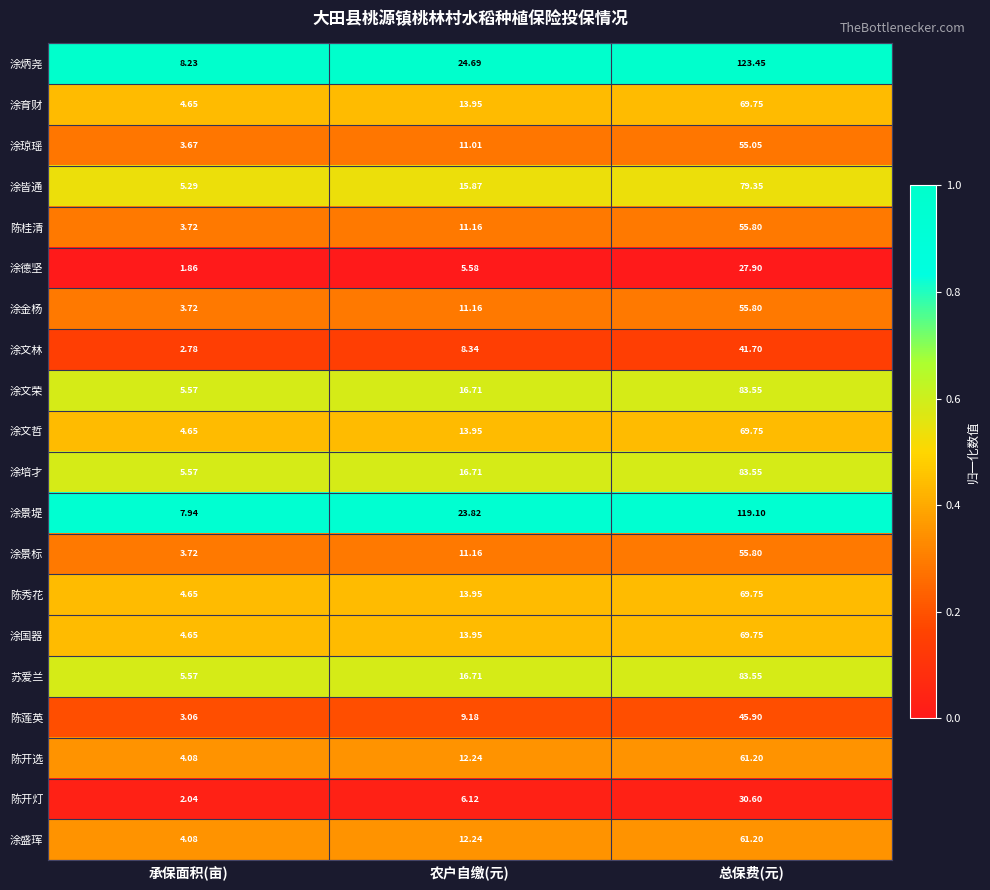

Which category has the lowest value in the 涂景标 series?

承保面积(亩)